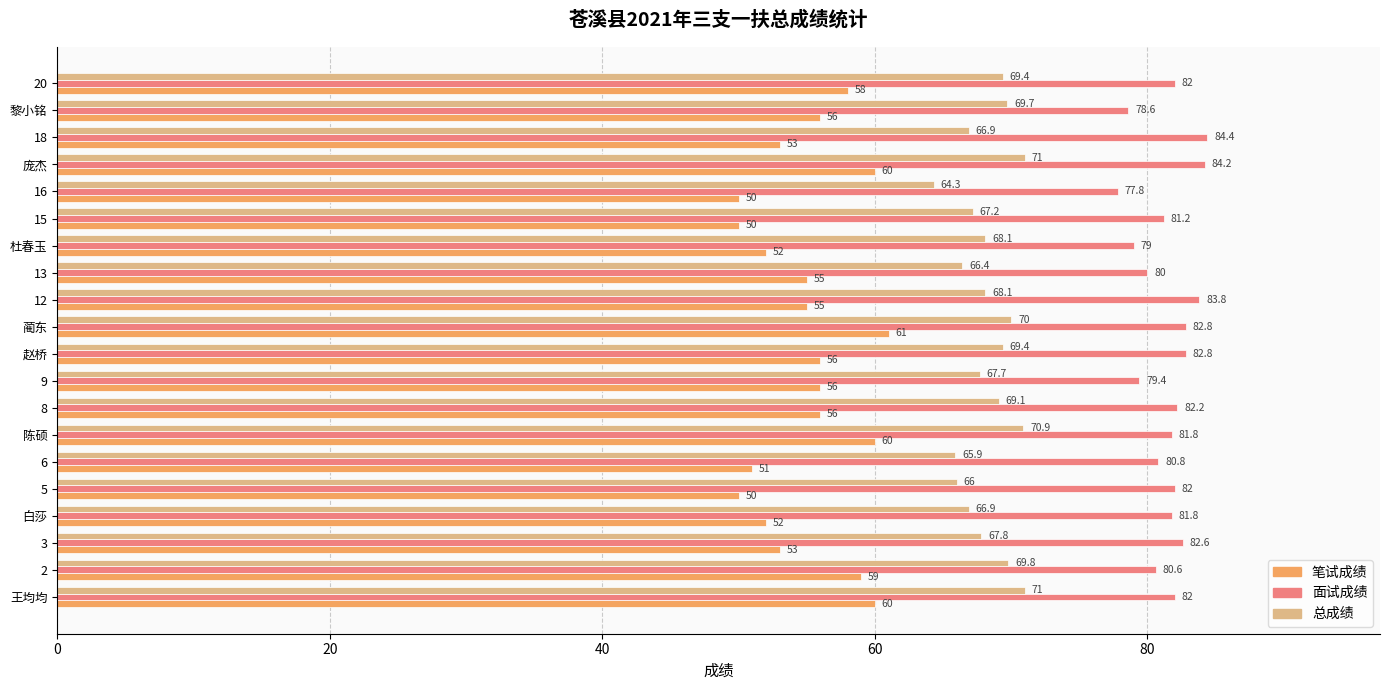

What is the sum of all 总成绩 values?

1365.6